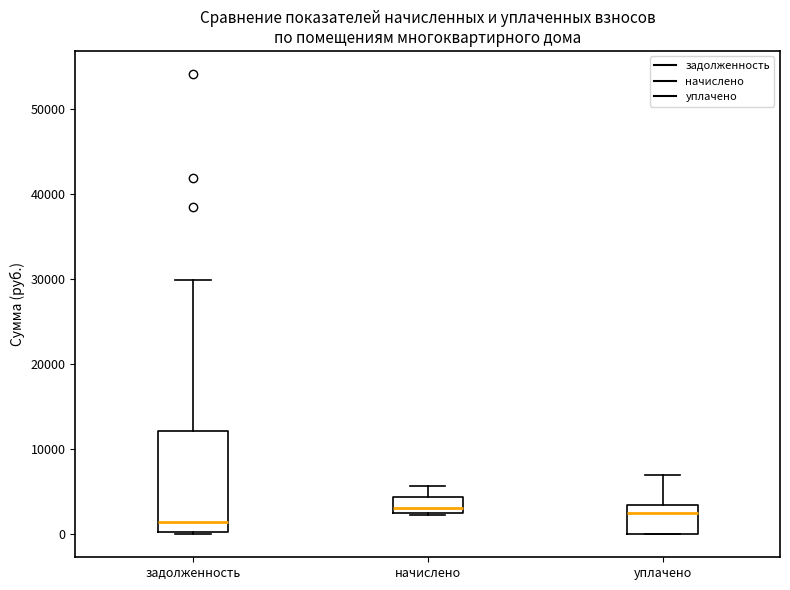

Reading left to right, read every box against the y-axis: the position of its median line, the range the box covers, and the ends of its whiskers. The values are not printed on the chart, so give them approximately, as read against the axis.

задолженность: median 1000, box 0 to 12000, whiskers 0 to 30000
начислено: median 3000, box 2000 to 4000, whiskers 2000 to 6000
уплачено: median 3000 (just below the box's upper edge), box 0 to 3000, whiskers 0 to 7000